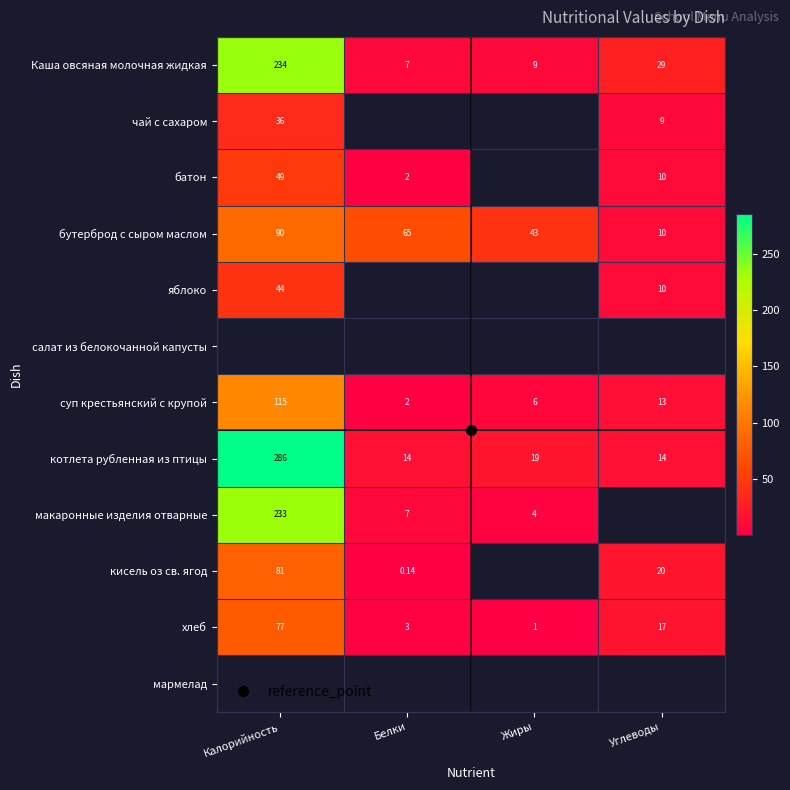

Is the value of яблоко at Углеводы greater than the value of батон at Калорийность?

No